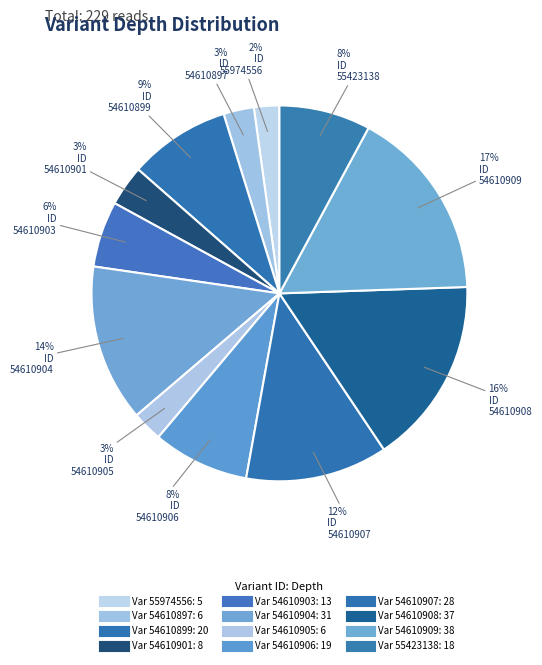

Is there any slice that represents more than half of the pie?

No